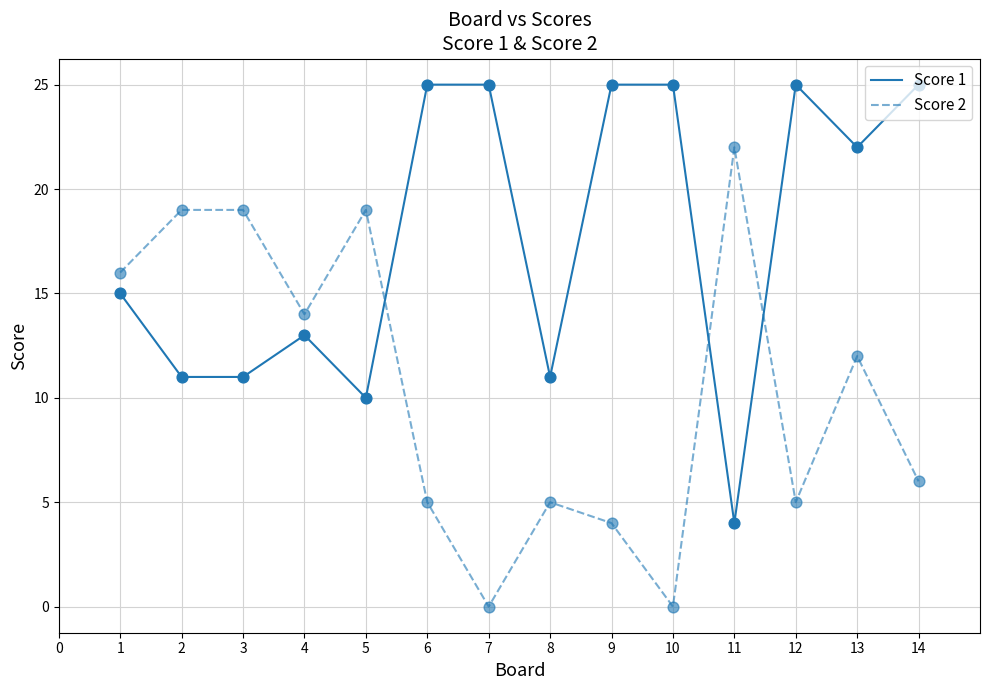

Is the value of Score 2 at 5 greater than the value of Score 1 at 1?

Yes